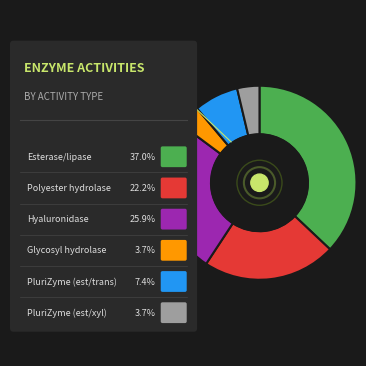

Which slice is the smallest?

Glycosyl hydrolase